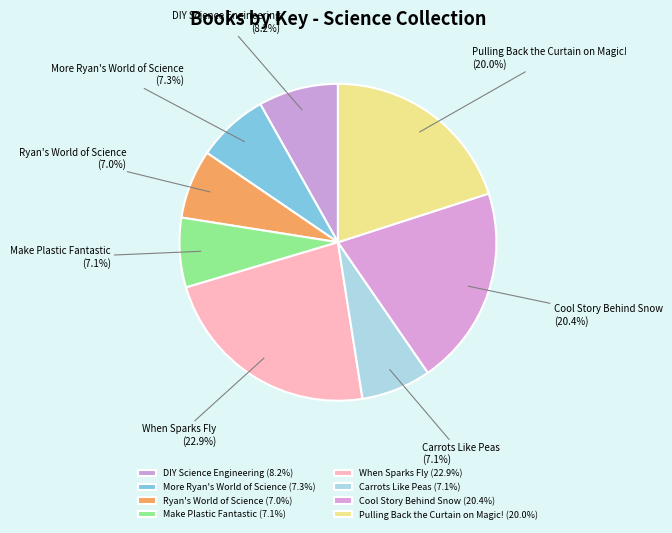

To the nearest percent, what is the combined percentage of DIY Science Engineering and Ryan's World of Science?

15%